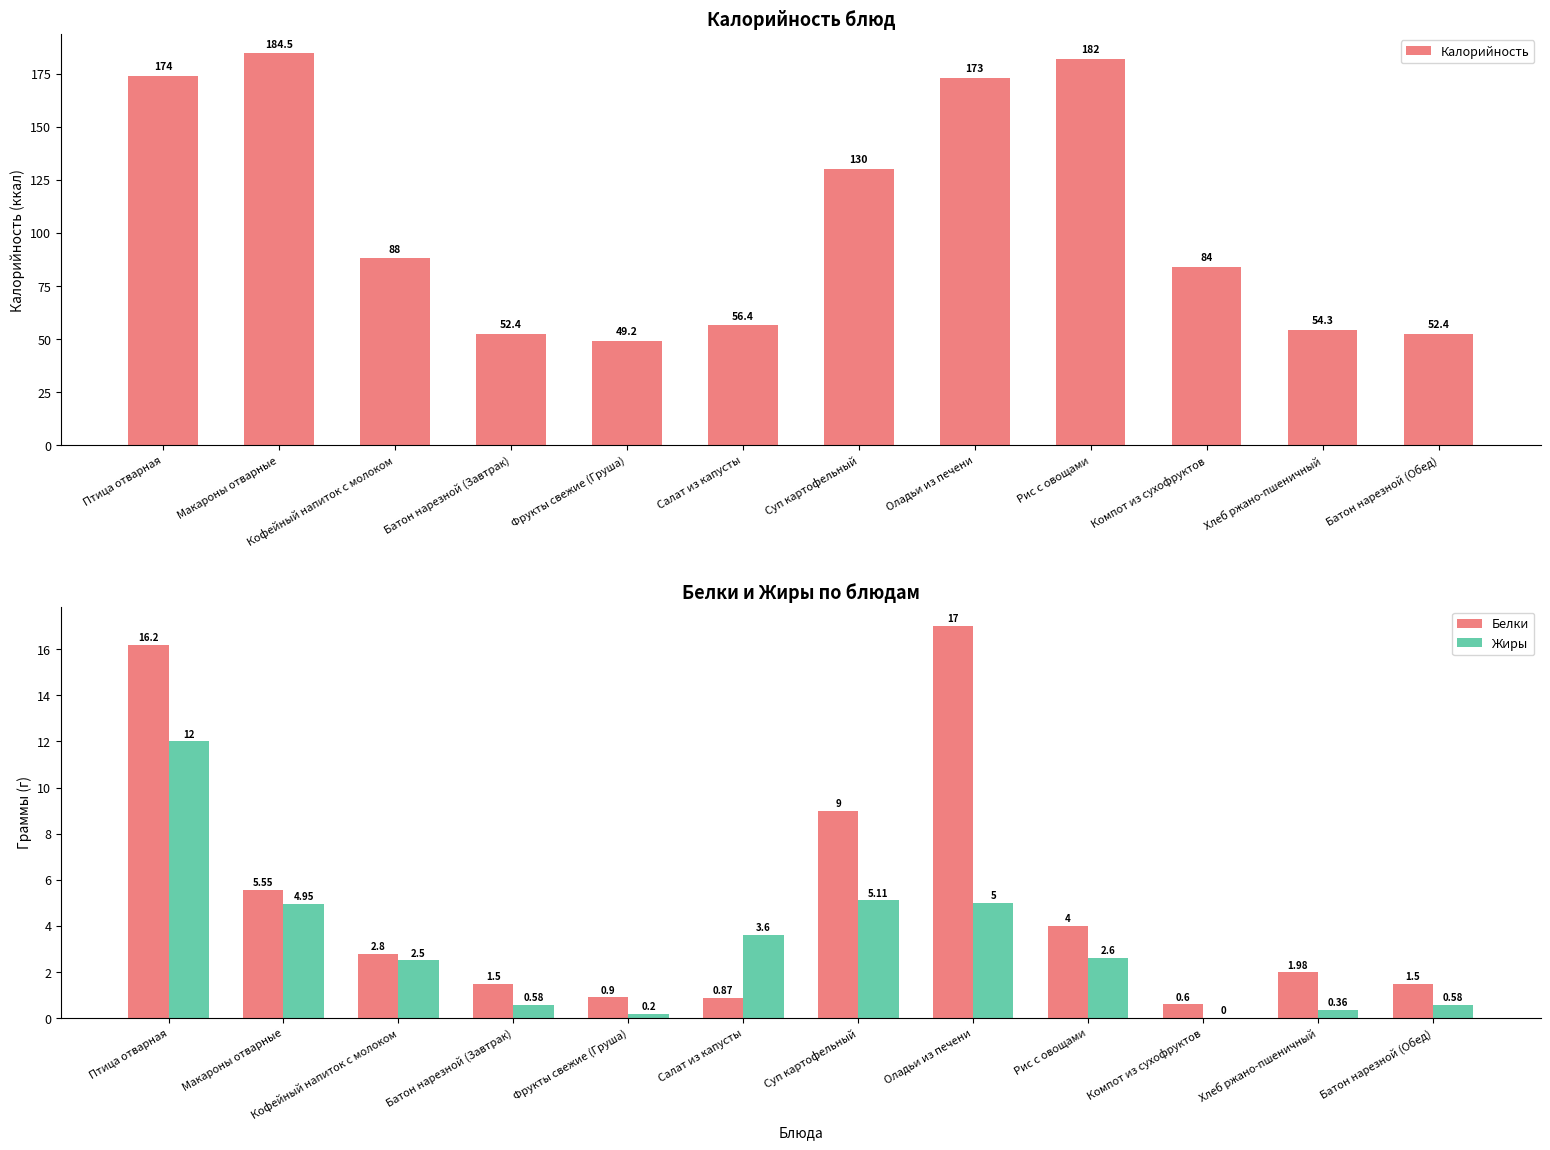

What is the sum of the Жиры values at Батон нарезной (Завтрак) and Рис с овощами?

3.2